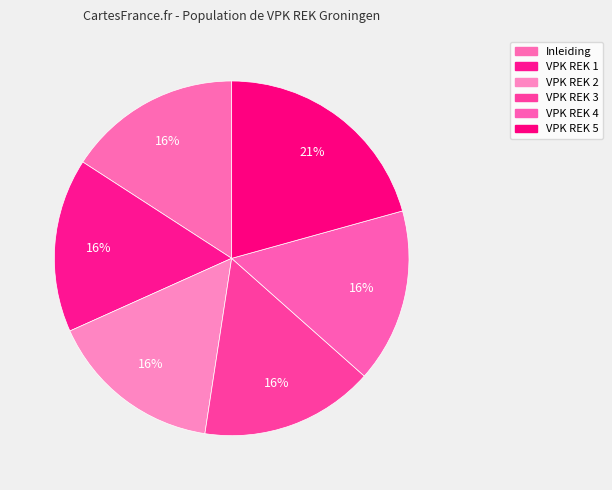

Between VPK REK 5 and VPK REK 2, which is larger?

VPK REK 5